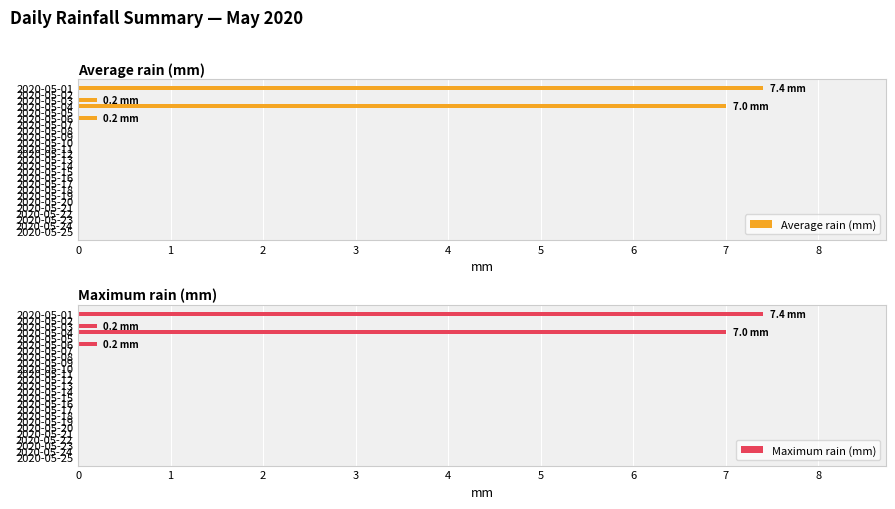

What are all the series names shown in the legend?

Average rain (mm), Maximum rain (mm)